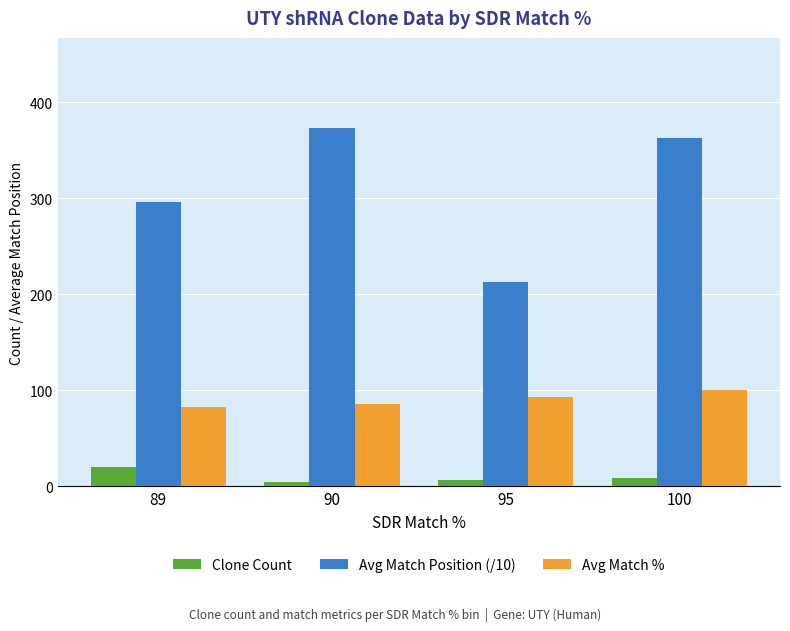

At which label does Clone Count first exceed 8?

89